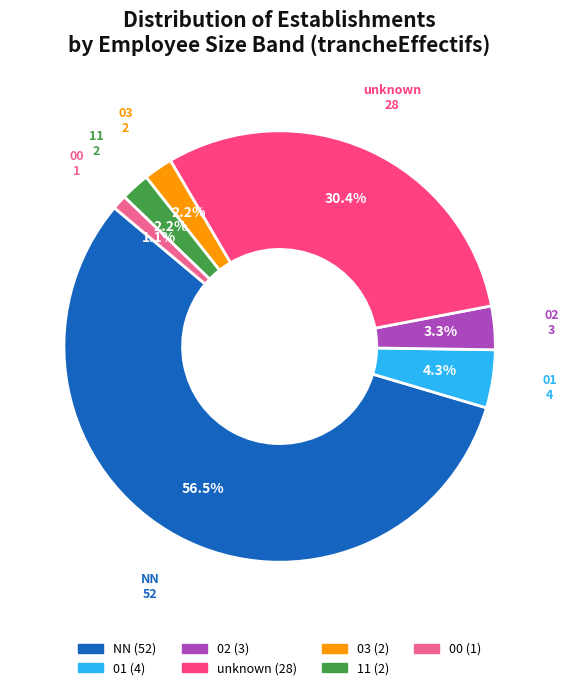

What is the ratio of the value at 02 to the value at 00?

3.0